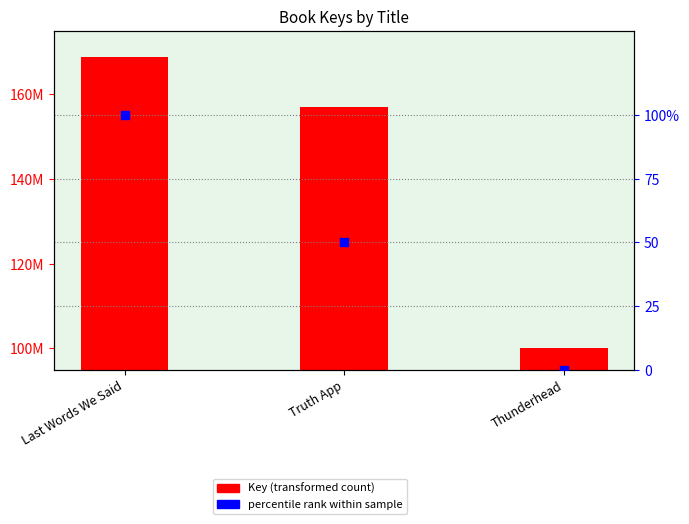

Which series reaches the maximum Y coordinate?

Key (transformed count)